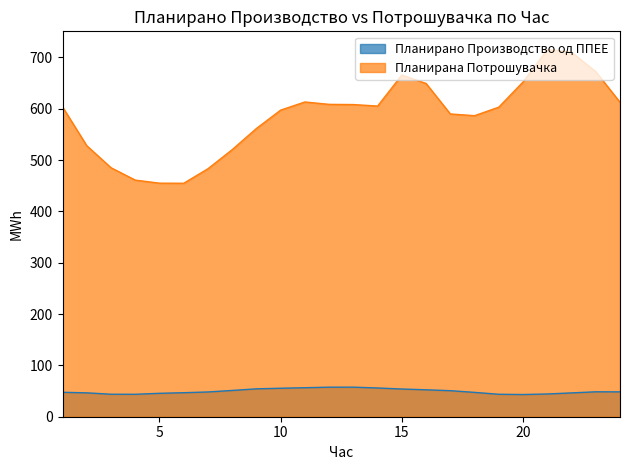

True or false: Планирана Потрошувачка and Планирано Производство од ППЕЕ cross at least once.

False